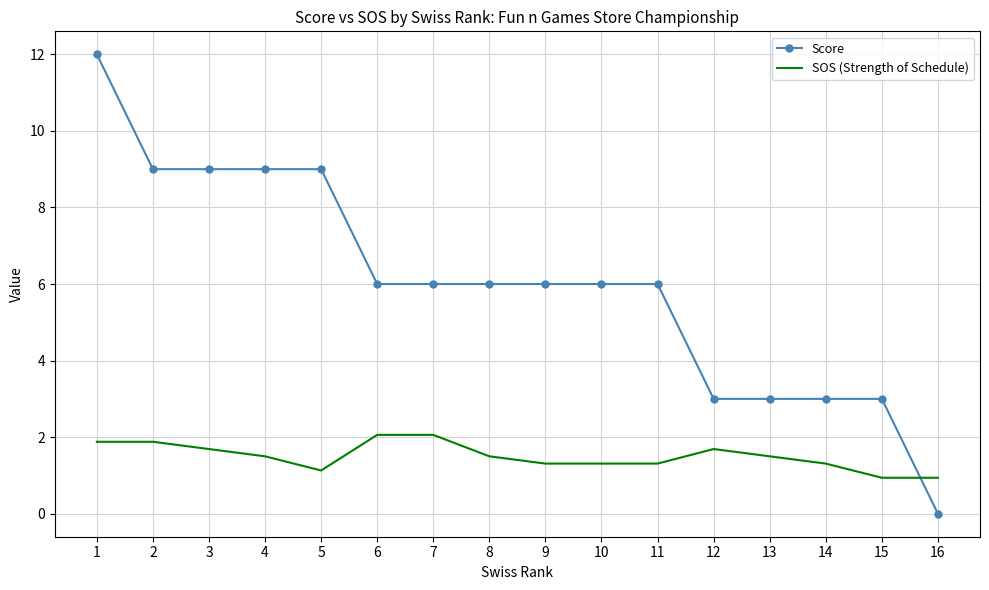

Is it true that Score equals 6.0 at 6?

True